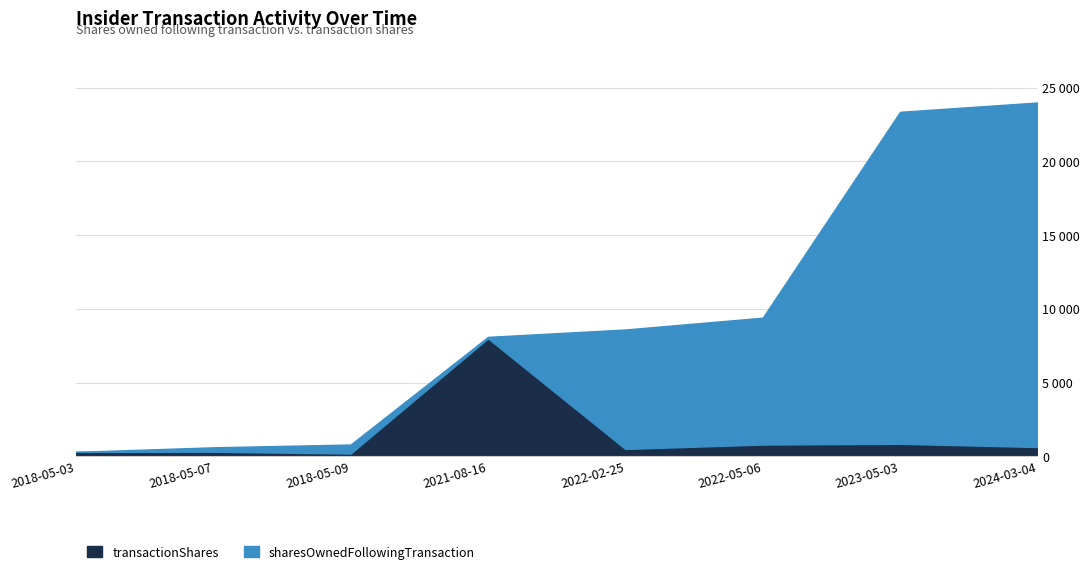

Which series has the largest range (max minus min)?

sharesOwnedFollowingTransaction